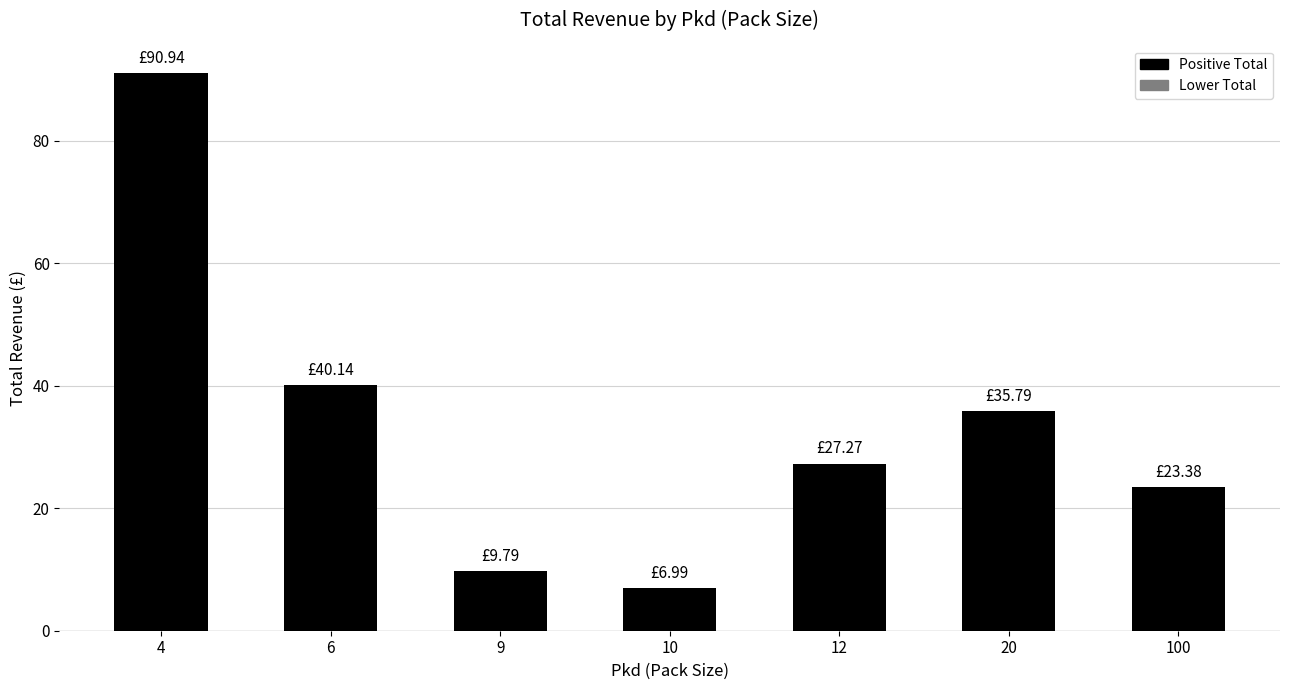

Which label corresponds to the smallest value in the chart?

10